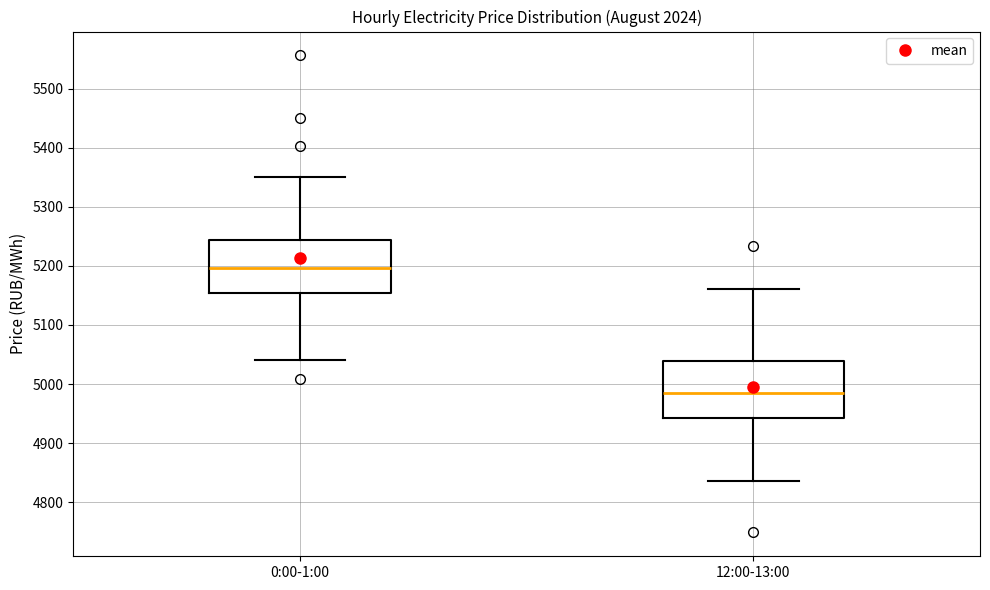

Reading left to right, transcribe this box plot: for each box, give where its median line is, the range the box spans, and where its two whiskers end, as read against the y-axis. The values are not printed on the chart, so give them approximately, as read against the axis.

0:00-1:00: median 5200, box 5150 to 5240, whiskers 5040 to 5350
12:00-13:00: median 4980, box 4940 to 5040, whiskers 4840 to 5160